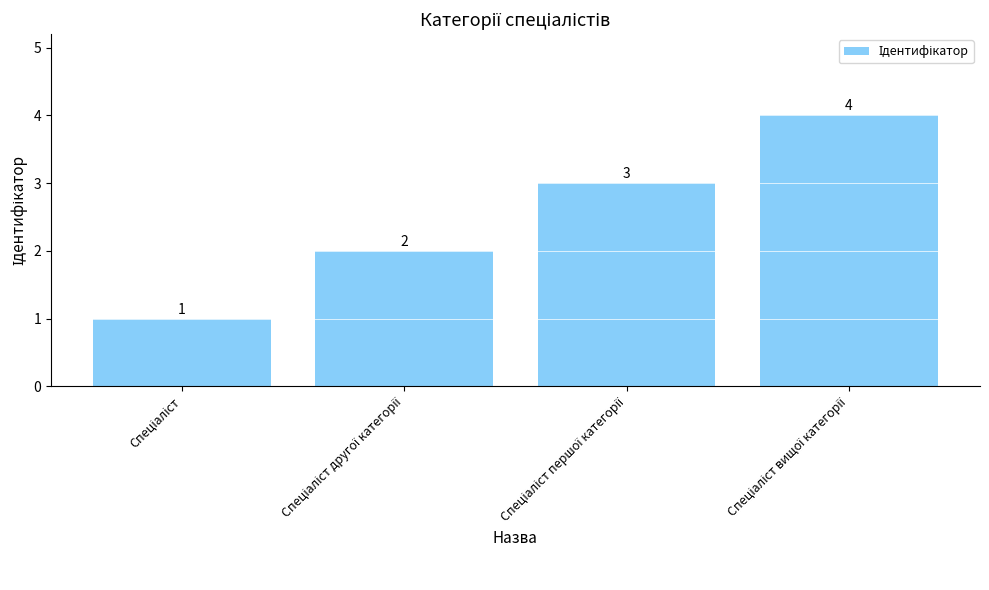

How many values are between 2 and 4?

3